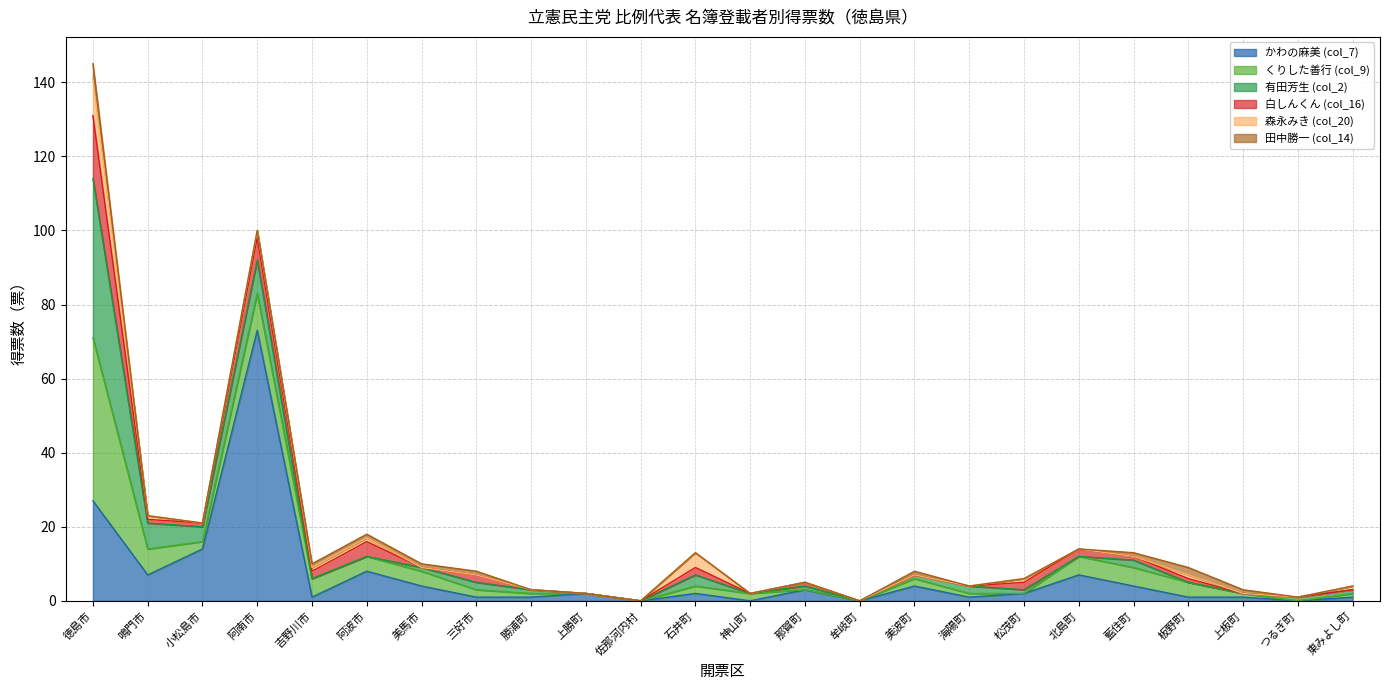

What is the difference between the 田中勝一 (col_14) values at 神山町 and 美馬市?

1